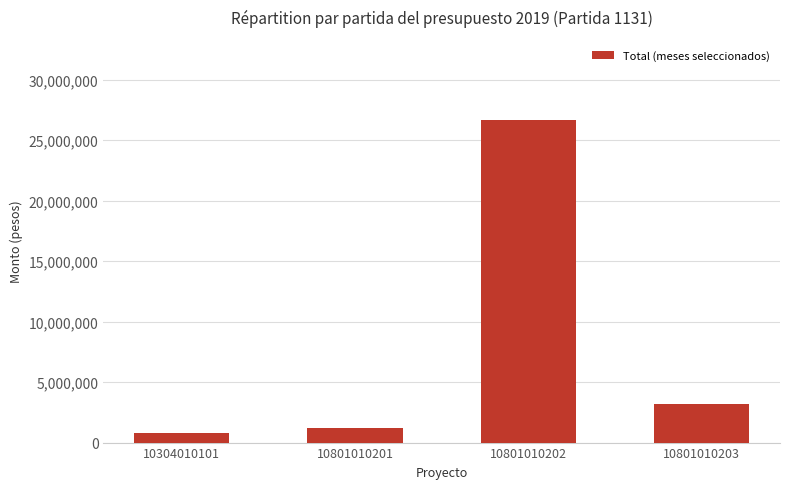

Which label corresponds to the largest value in the chart?

10801010202